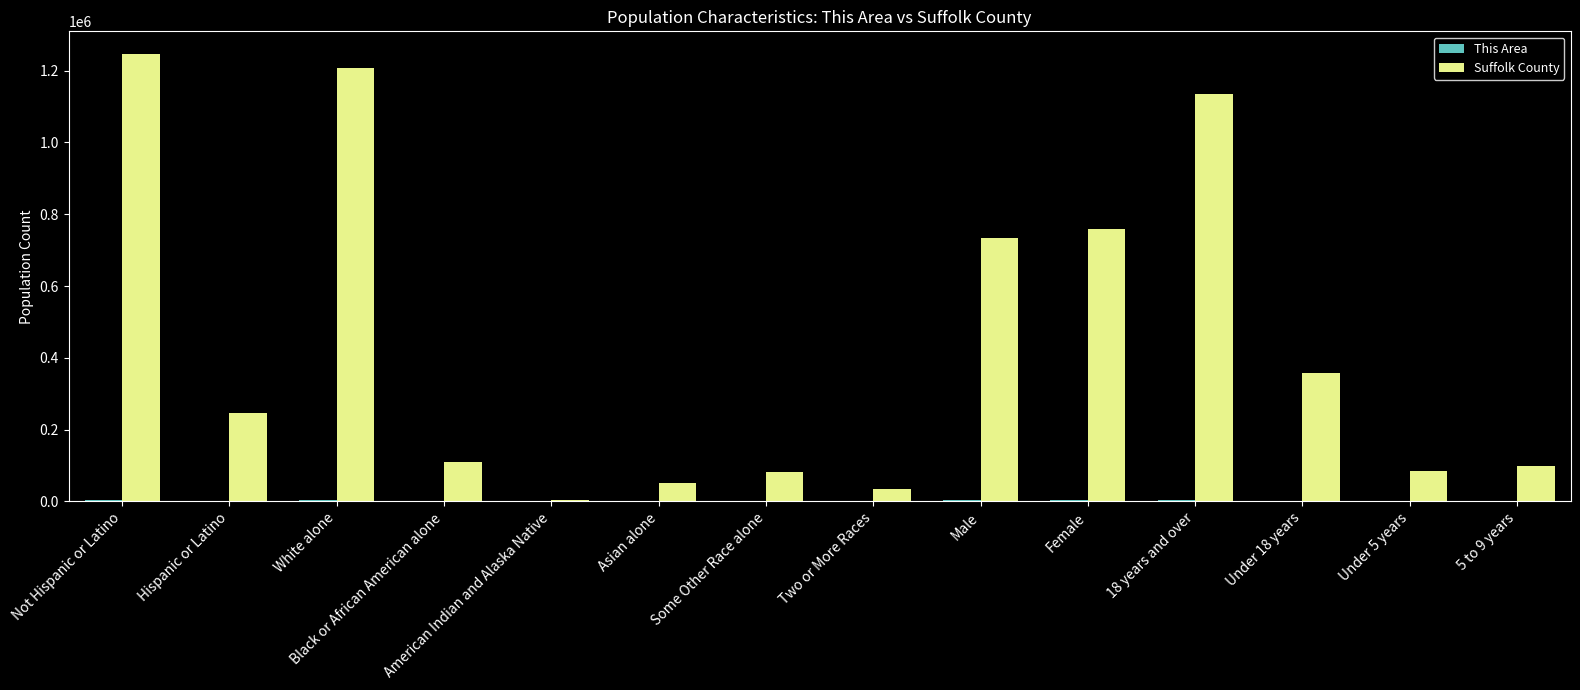

Which series has the largest total across all categories?

Suffolk County